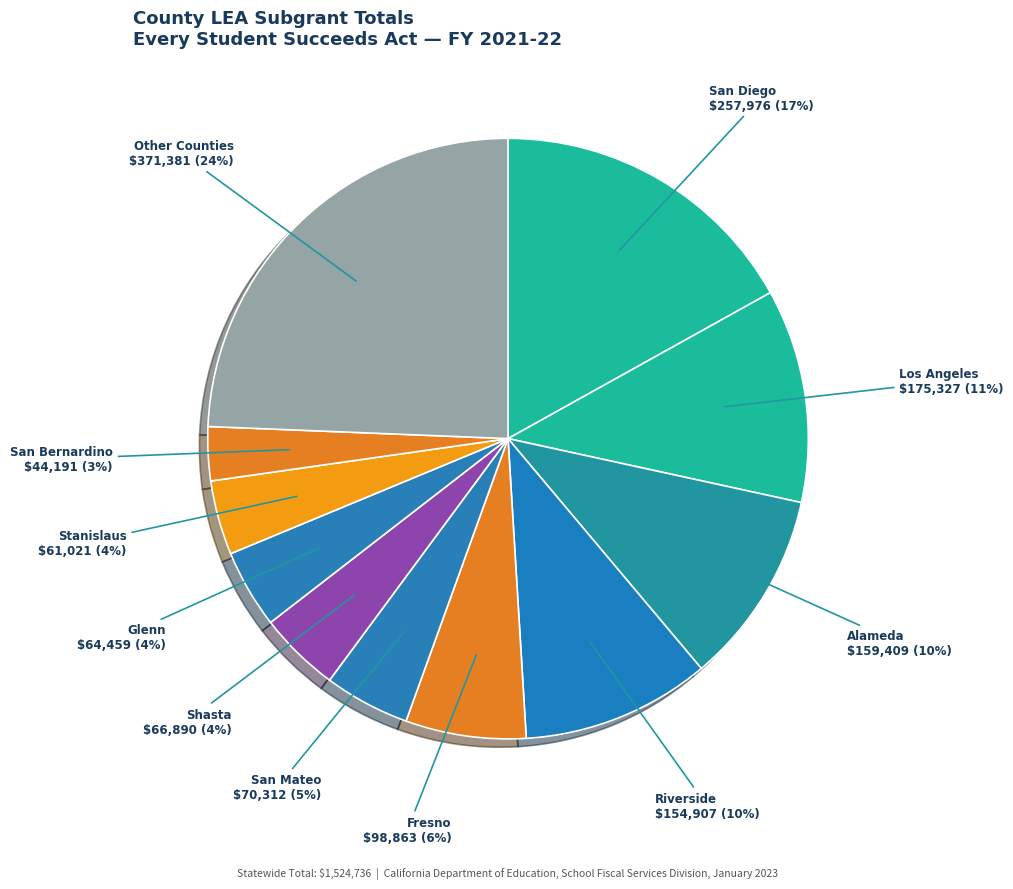

Count the number of slices in the pie.

11